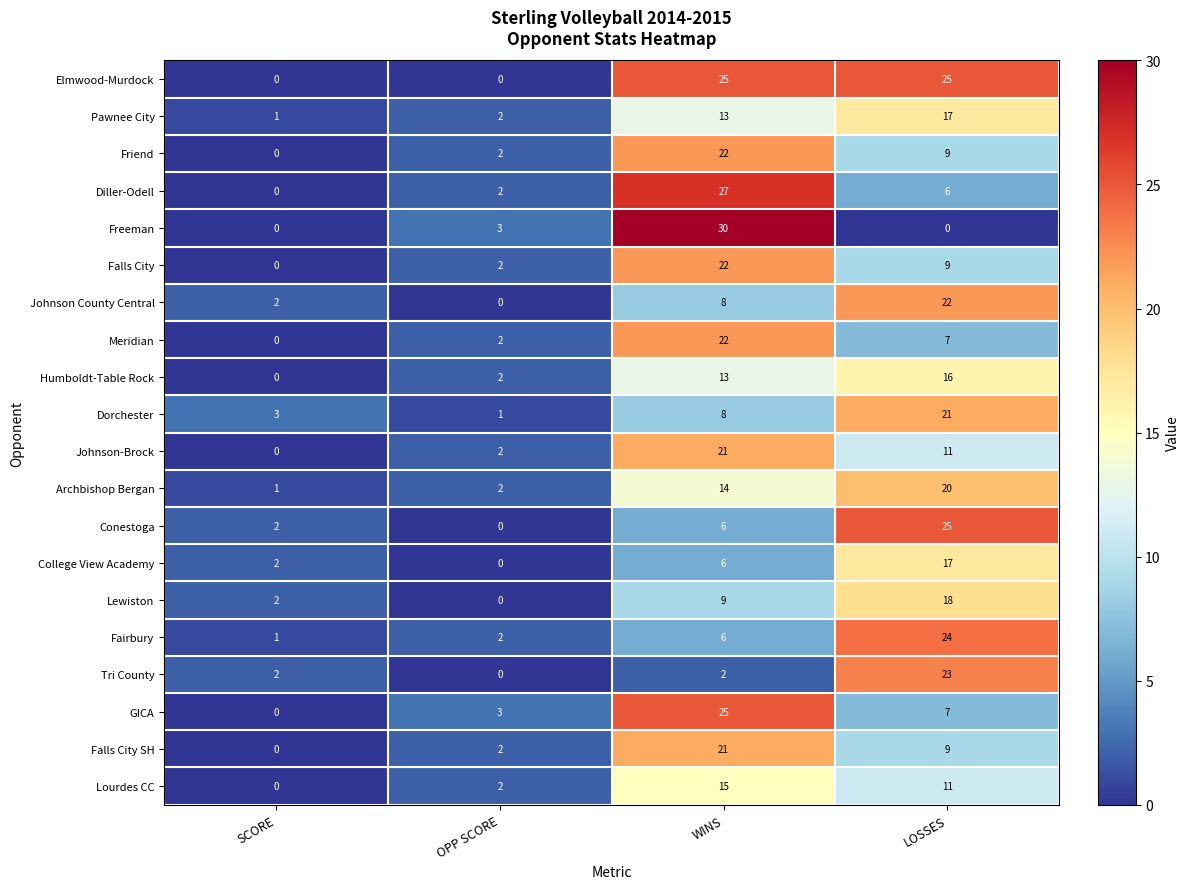

What is the sum of all Lourdes CC values?

28